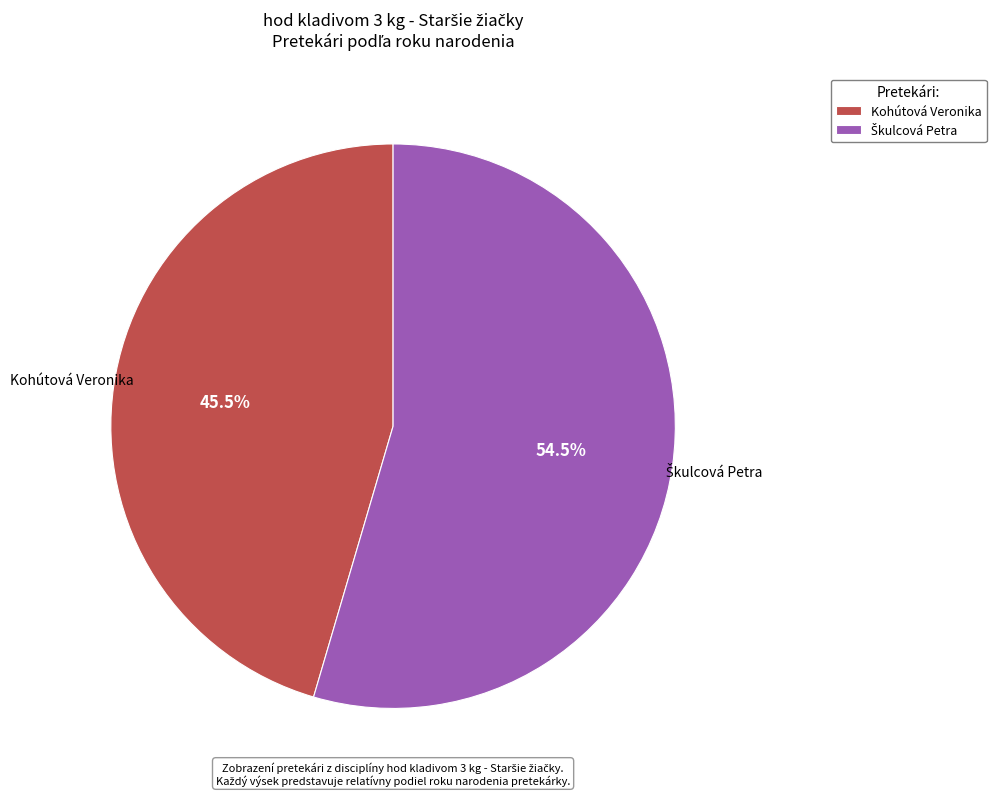

Is there a majority slice in this chart?

Yes